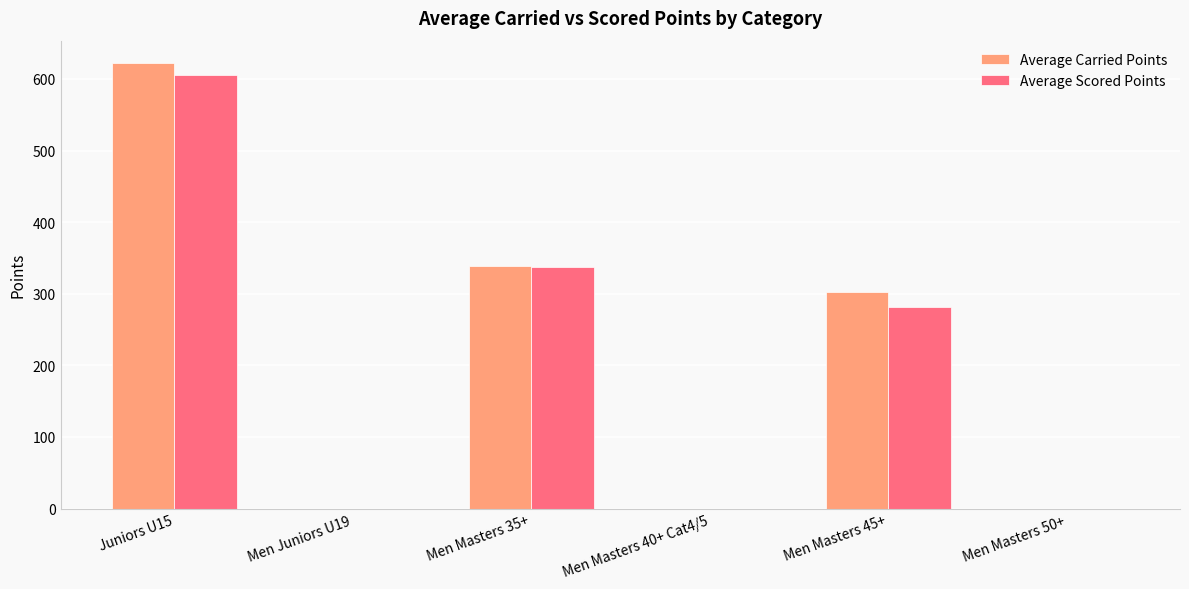

At which category is the sum across all series the highest?

Juniors U15